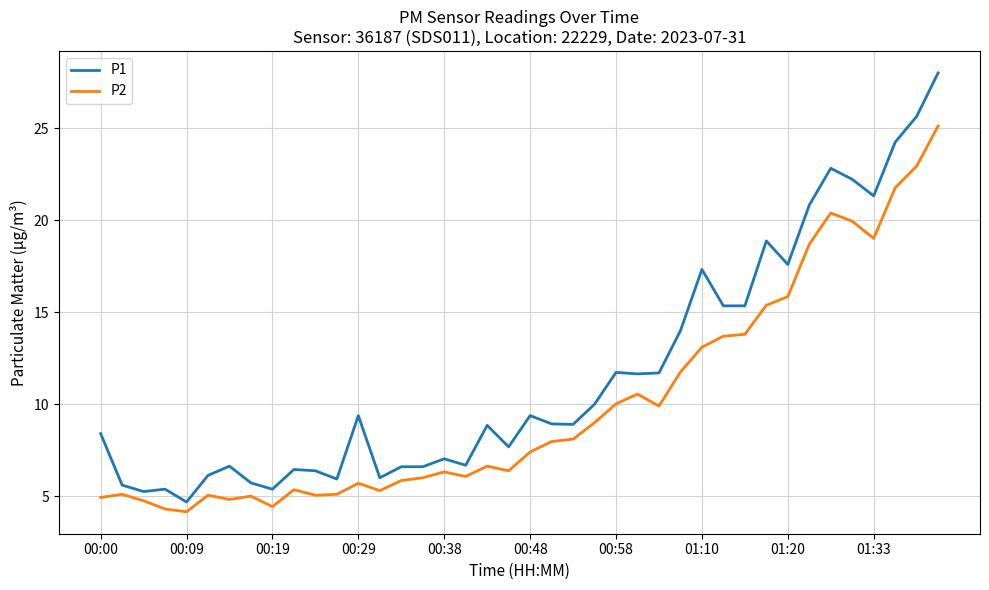

What is the minimum value shown in the chart?

4.2